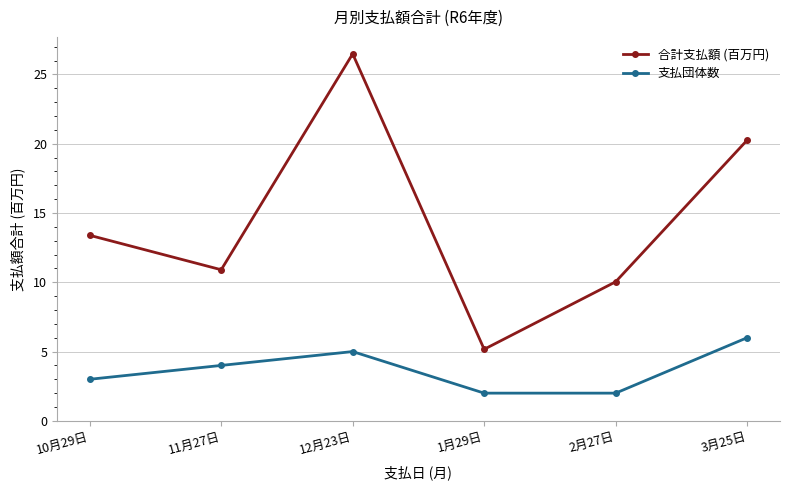

True or false: 支払団体数 and 合計支払額 (百万円) cross at least once.

False